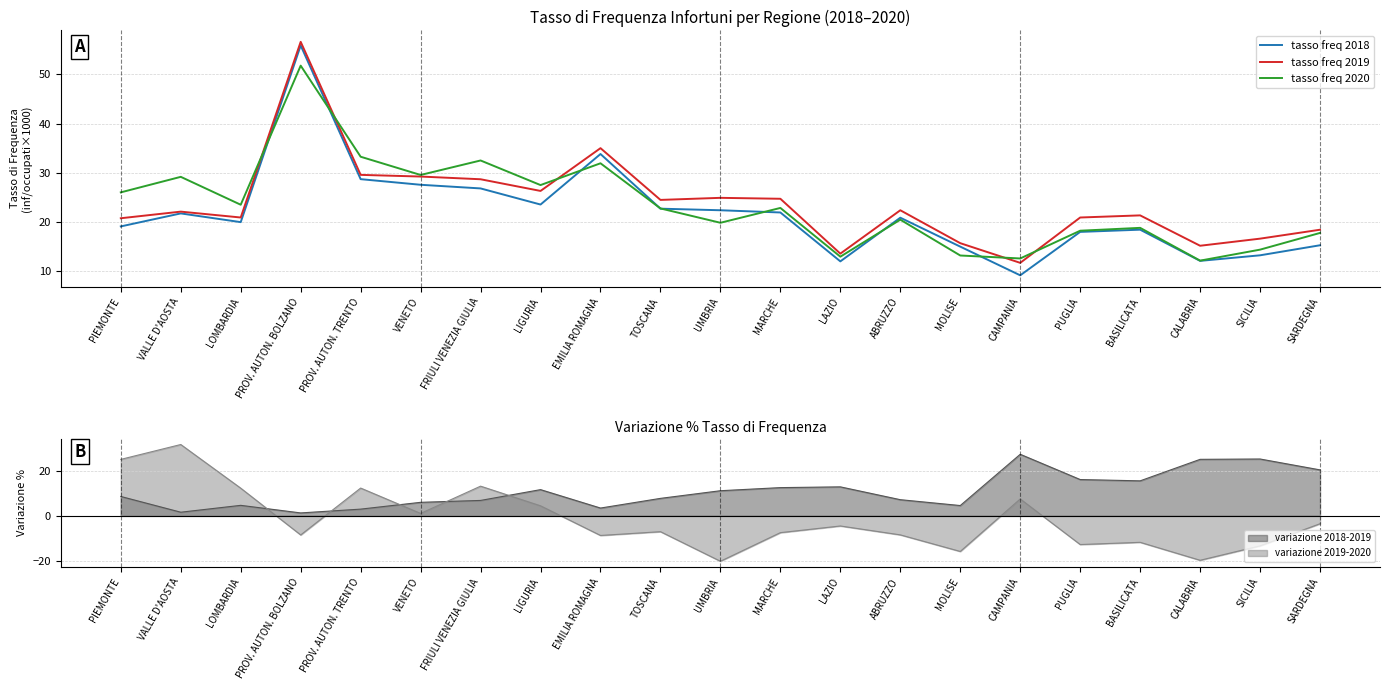

What is the sum of the tasso freq 2020 values at PIEMONTE and LAZIO?

39.0